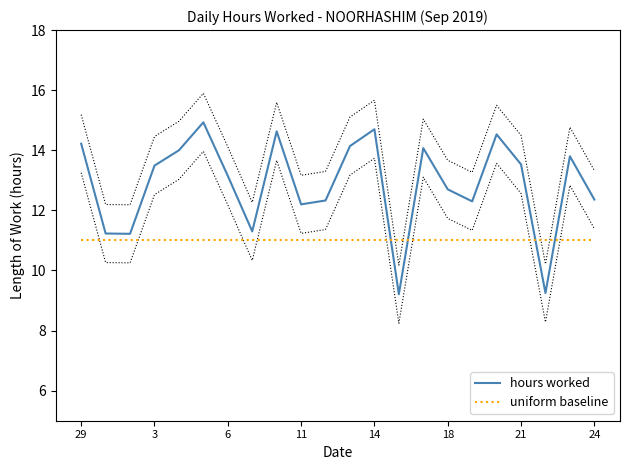

True or false: uniform baseline has more than 0 points higher than both neighbors.

False